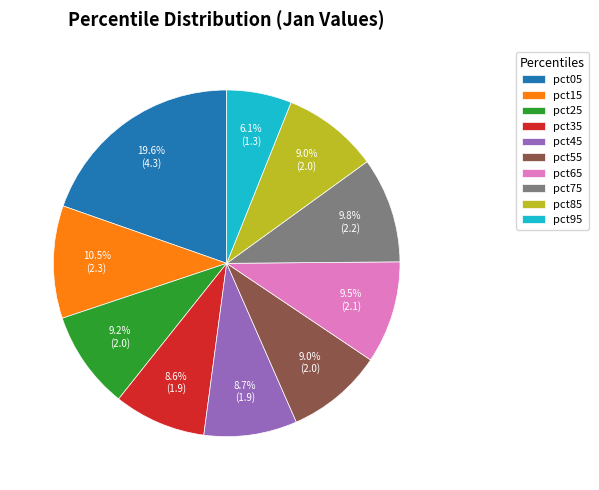

How many segments does this pie chart have?

10